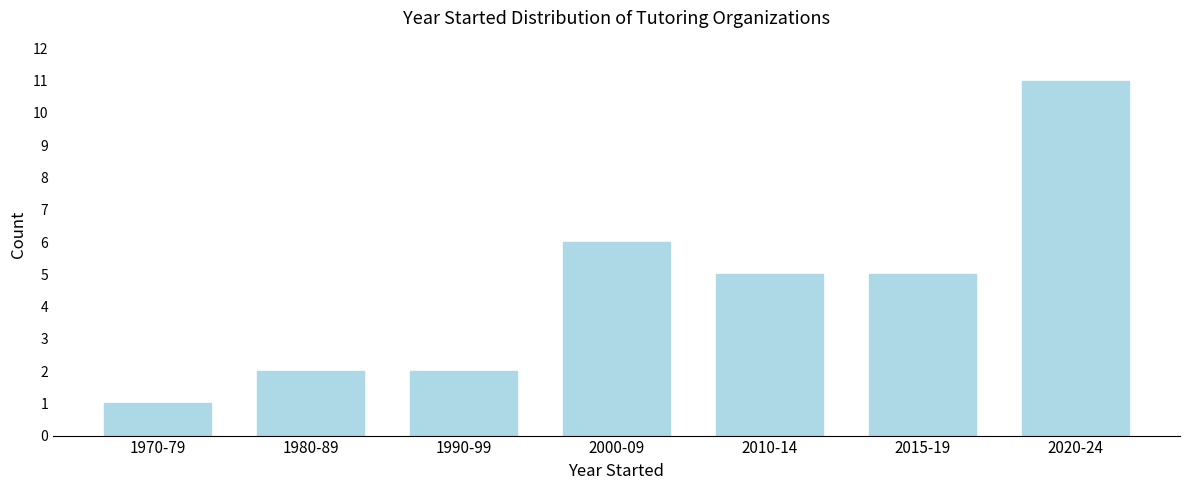

Reading left to right, list all the values displayed in this chart.

1970-79=1	1980-89=2	1990-99=2	2000-09=6	2010-14=5	2015-19=5	2020-24=11